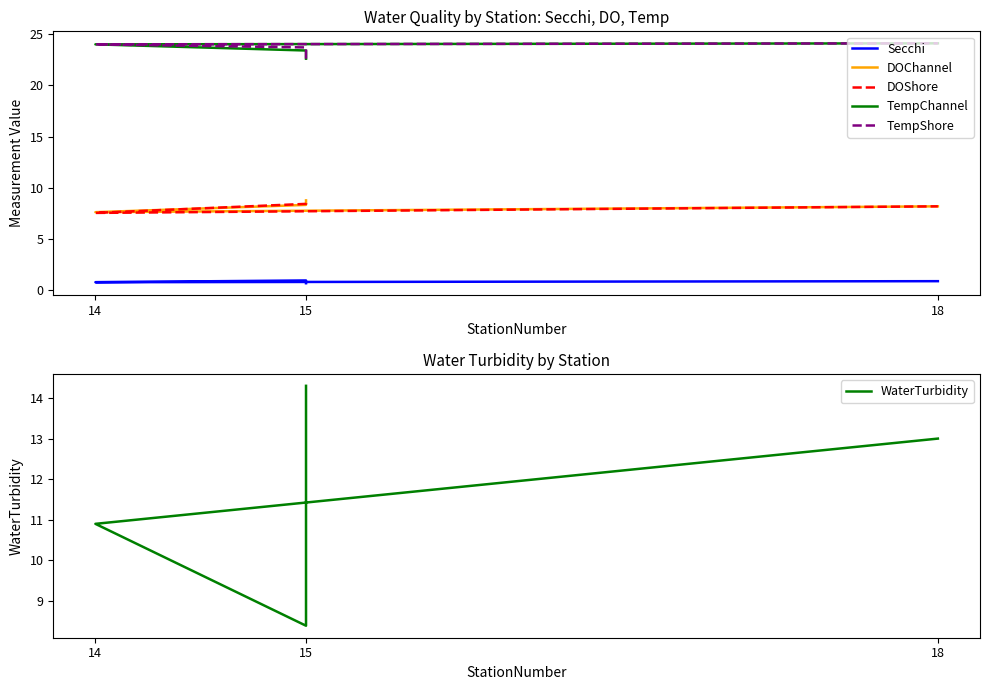

The DOShore series shows 8.4 at 15. True or false?

True